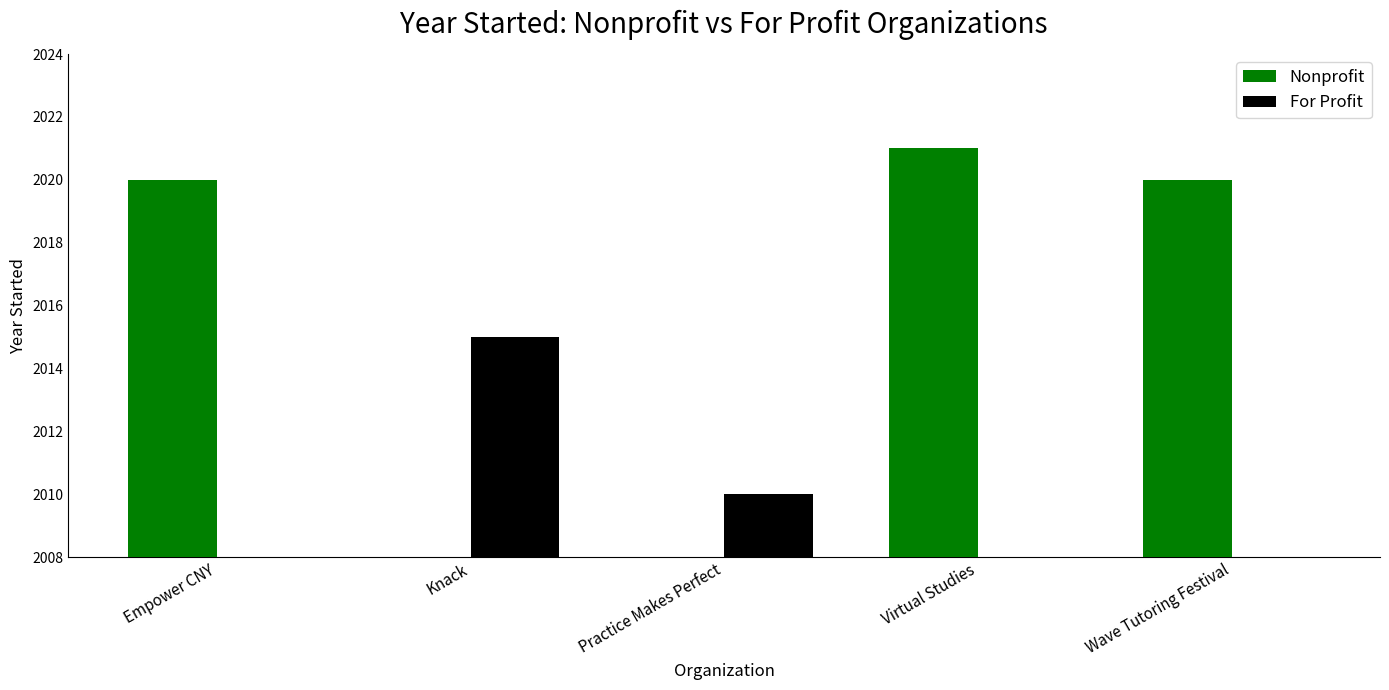

Is the value of Nonprofit at Knack greater than the value of For Profit at Virtual Studies?

No